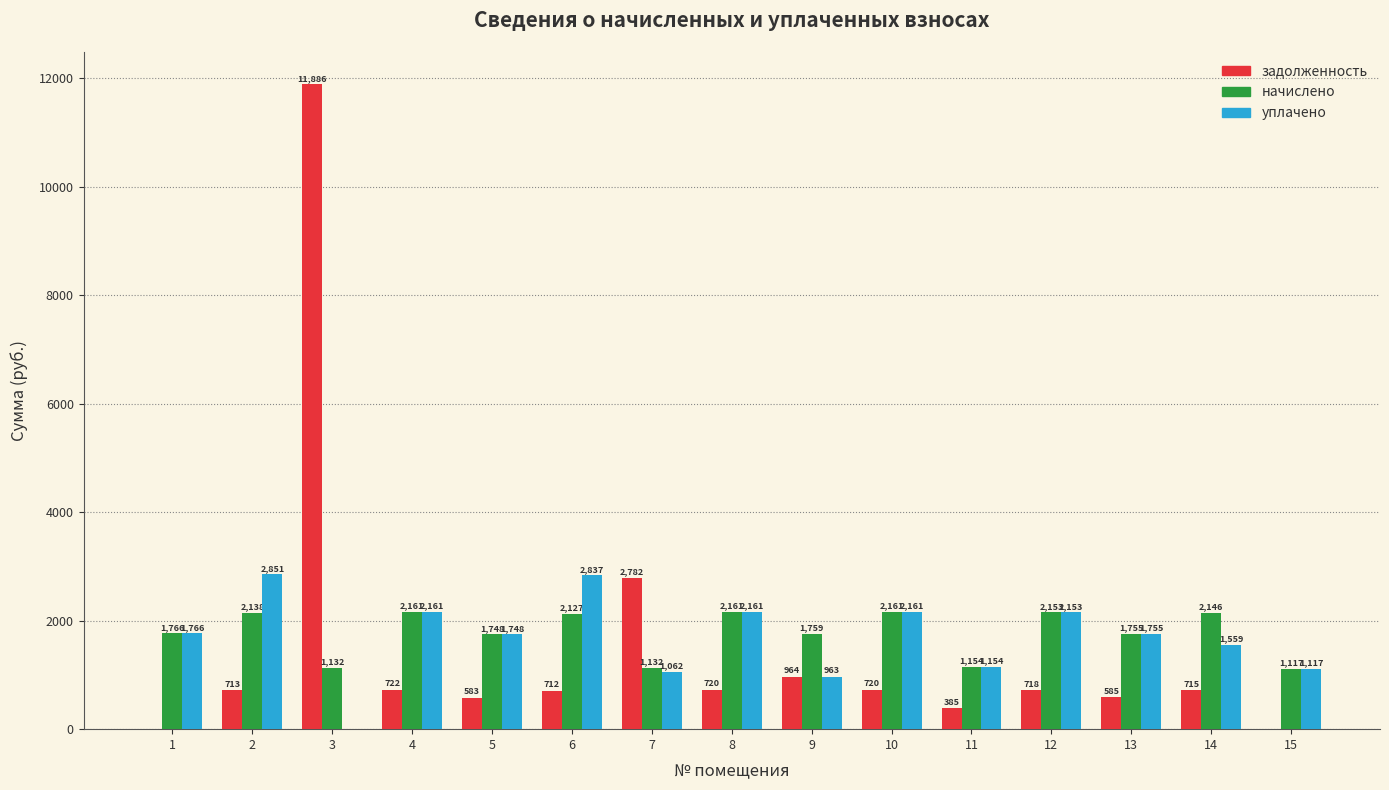

What is the greatest value displayed?

11885.5